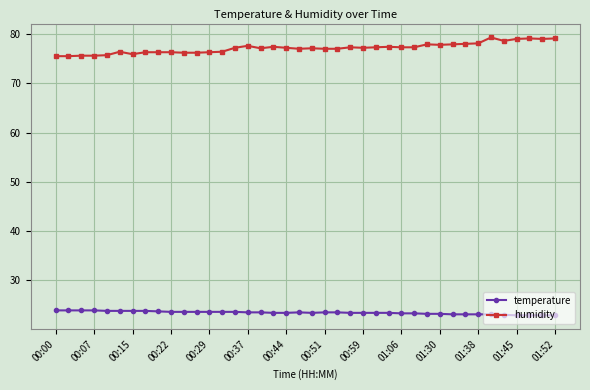

What is the greatest value displayed?

79.3